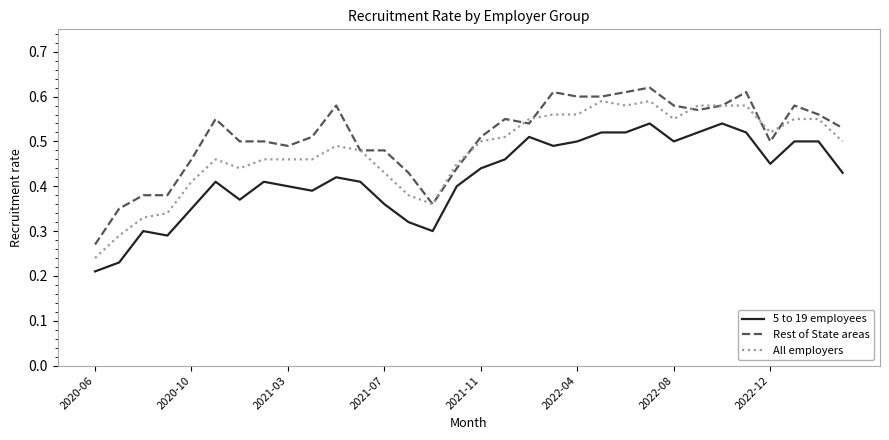

Which series has the largest total across all categories?

Rest of State areas